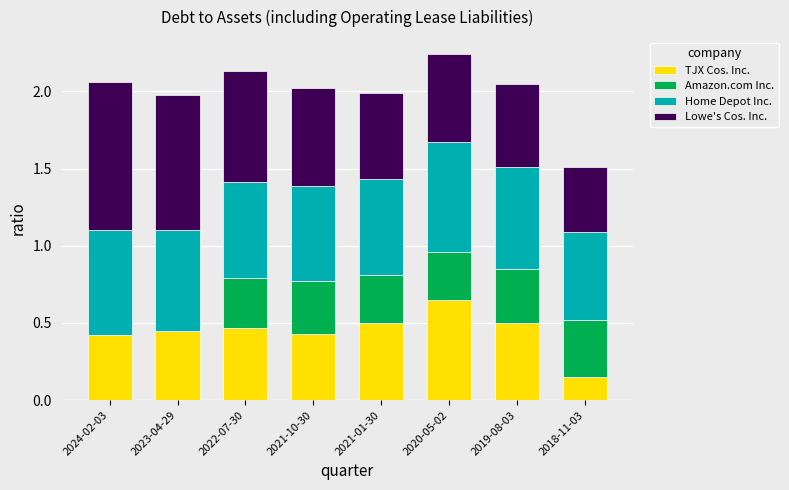

What is the total value across all series at 2018-11-03?

1.5